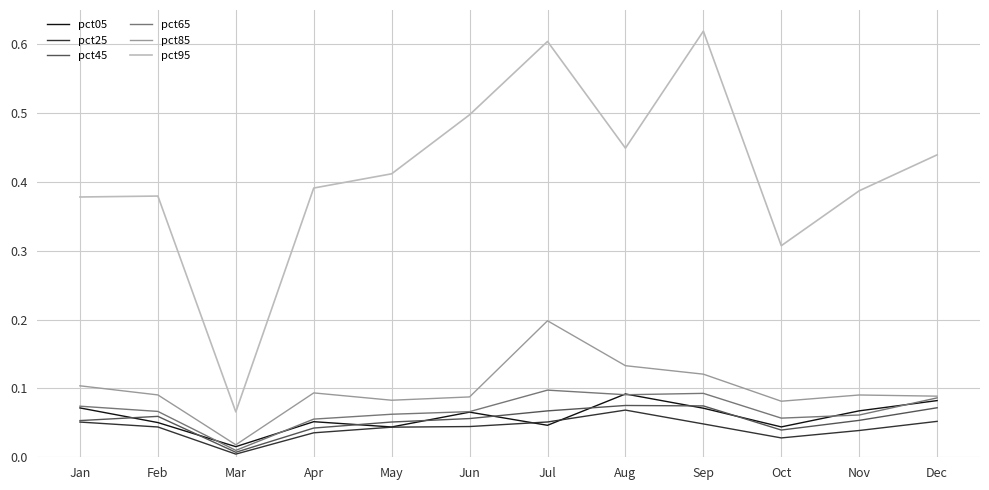

At which category is the sum across all series the highest?

Jul